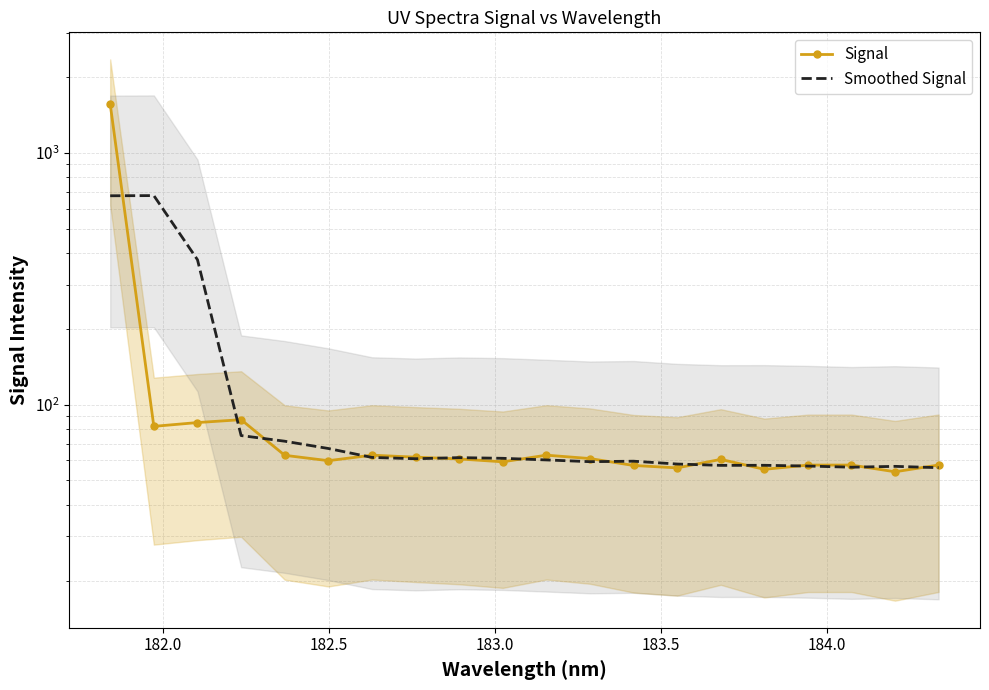

Which series has the largest range (max minus min)?

Signal